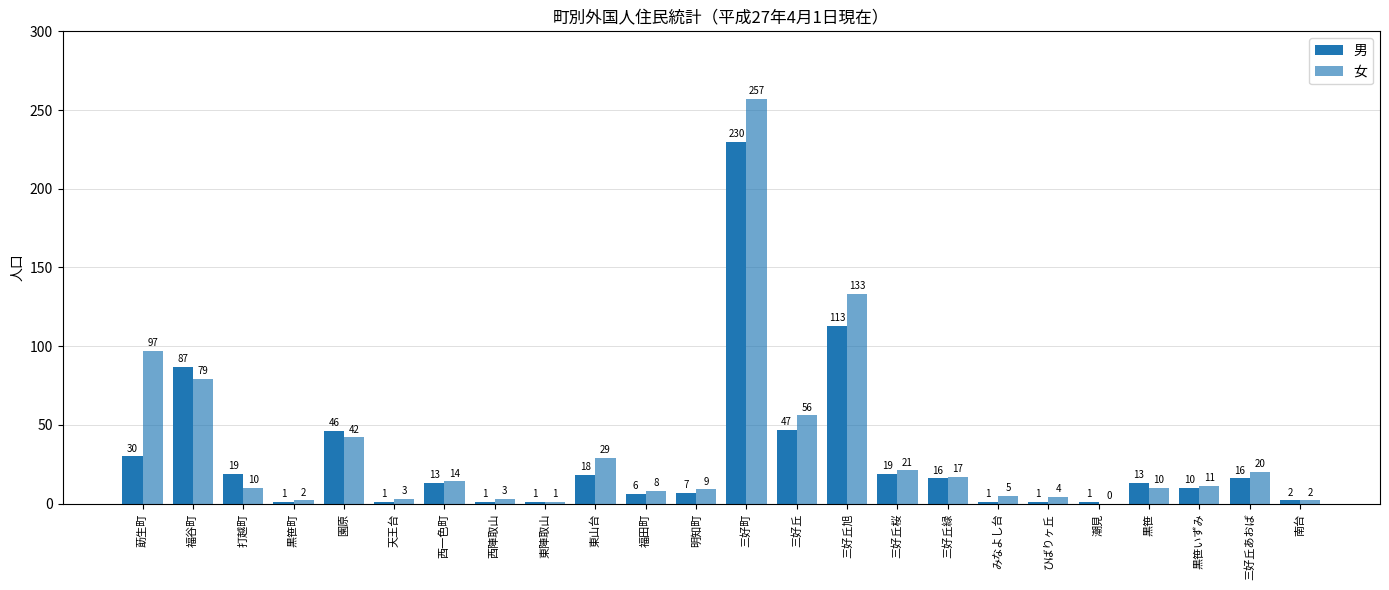

Are the bars grouped side by side (vs. stacked)?

Yes